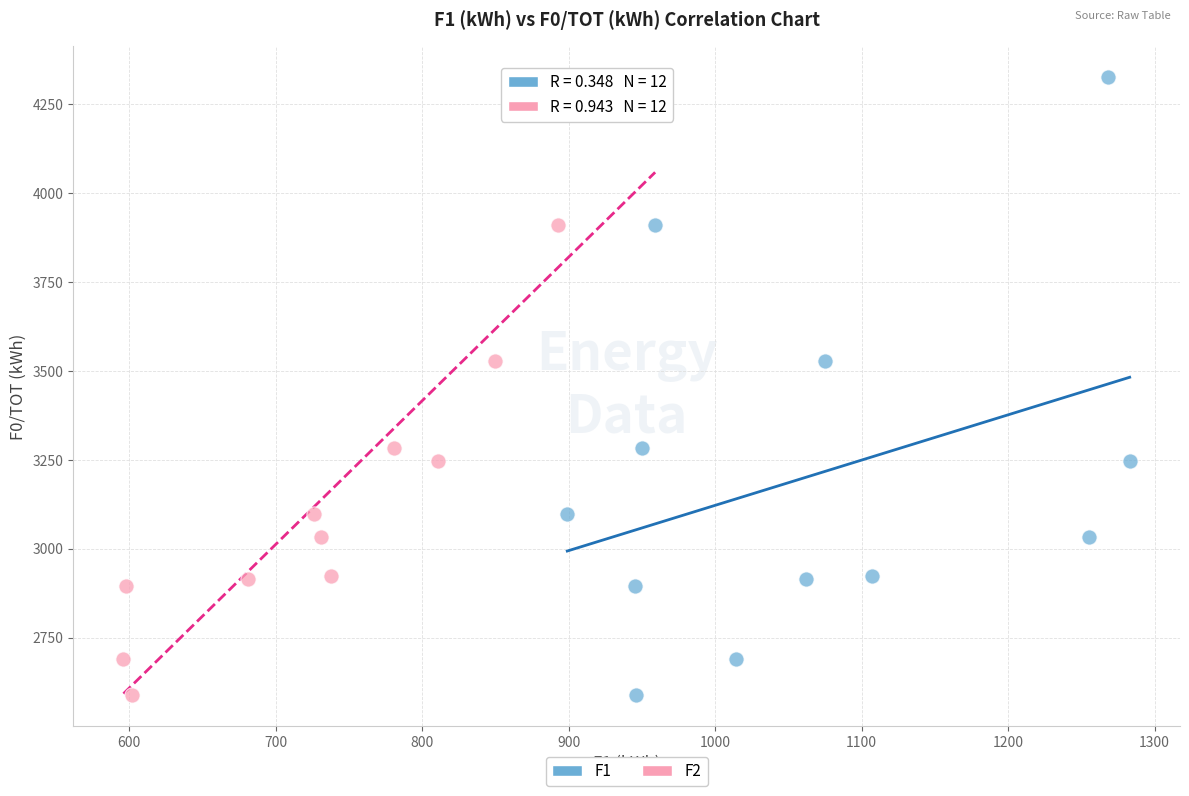

What are all the series names shown in the legend?

F1, F2